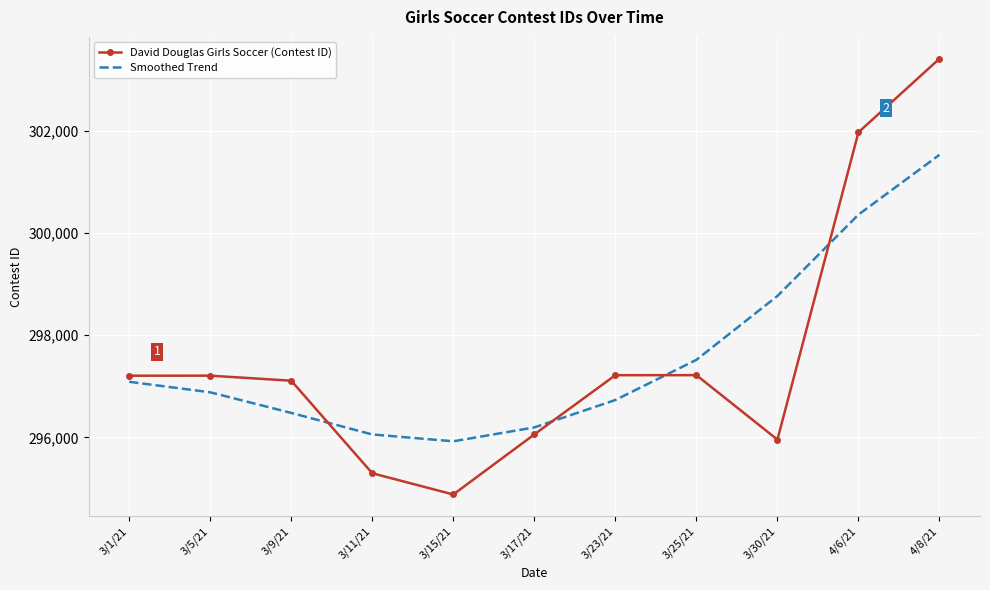

List the series in order of their peak value, lowest first.

Smoothed Trend, David Douglas Girls Soccer (Contest ID)